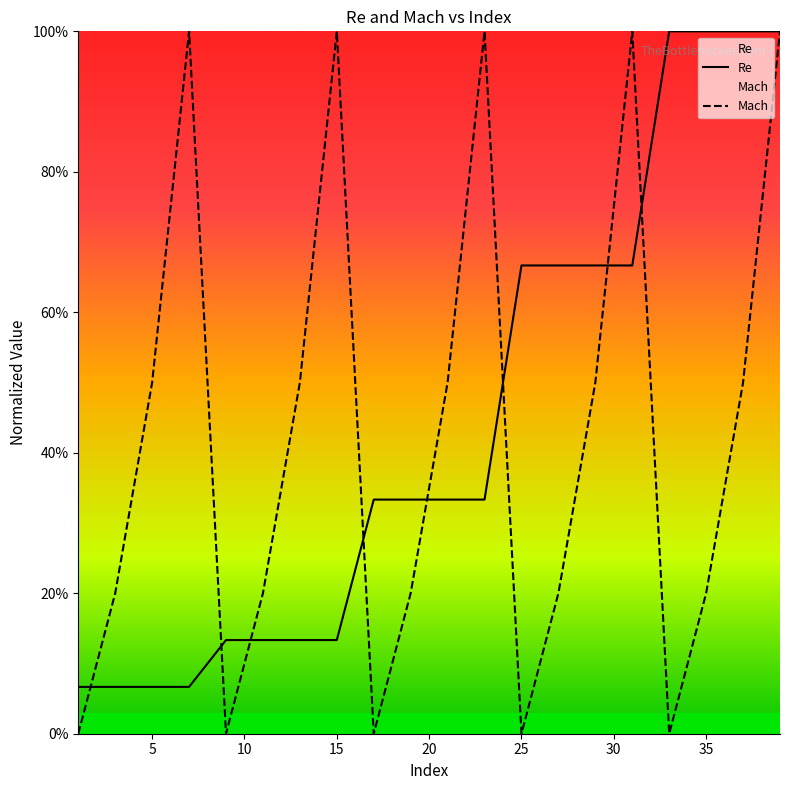

The Re series shows 0.4 at 25. True or false?

False